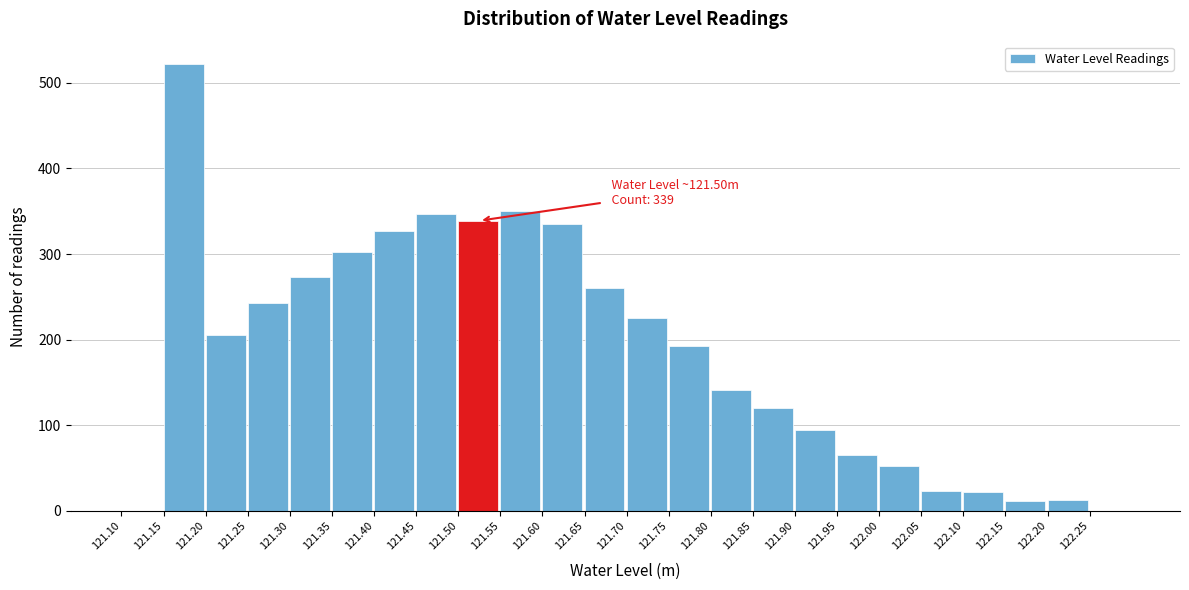

Which range on the x-axis has the tallest bar?

121.15 to 121.20